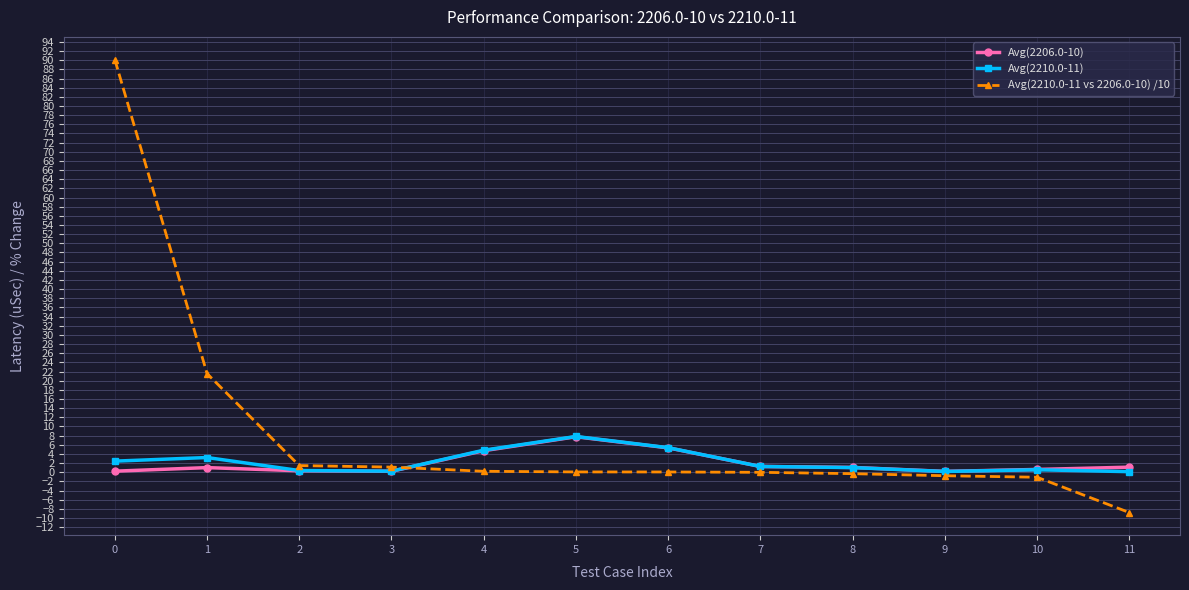

How many data points does each series have?

12